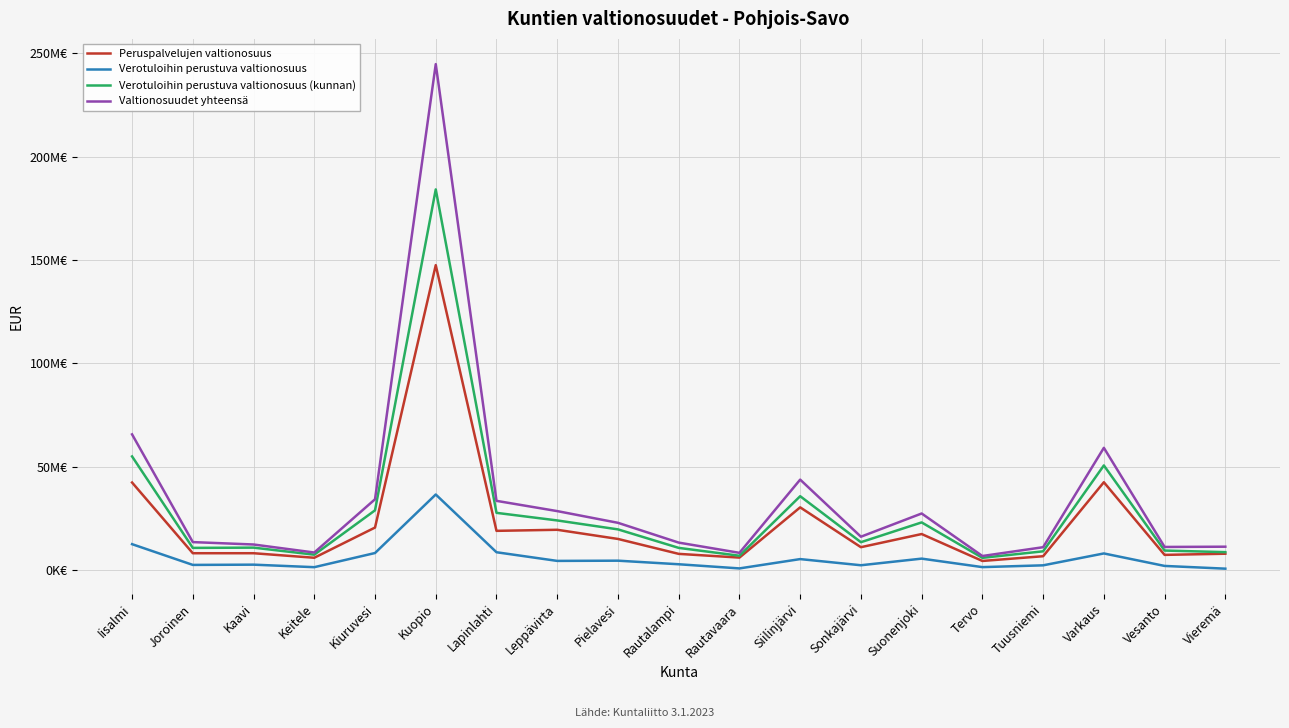

What is the label of the 3rd point from the left?

Kaavi